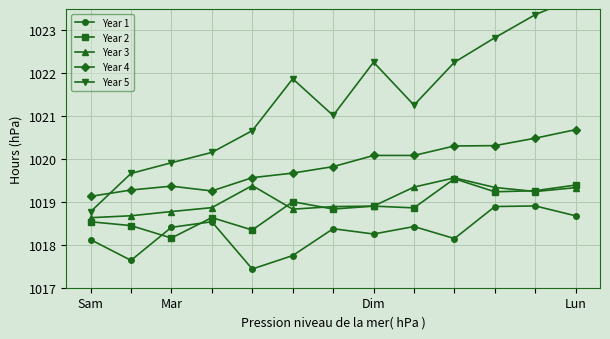

What is the minimum value for Year 3?

1018.6